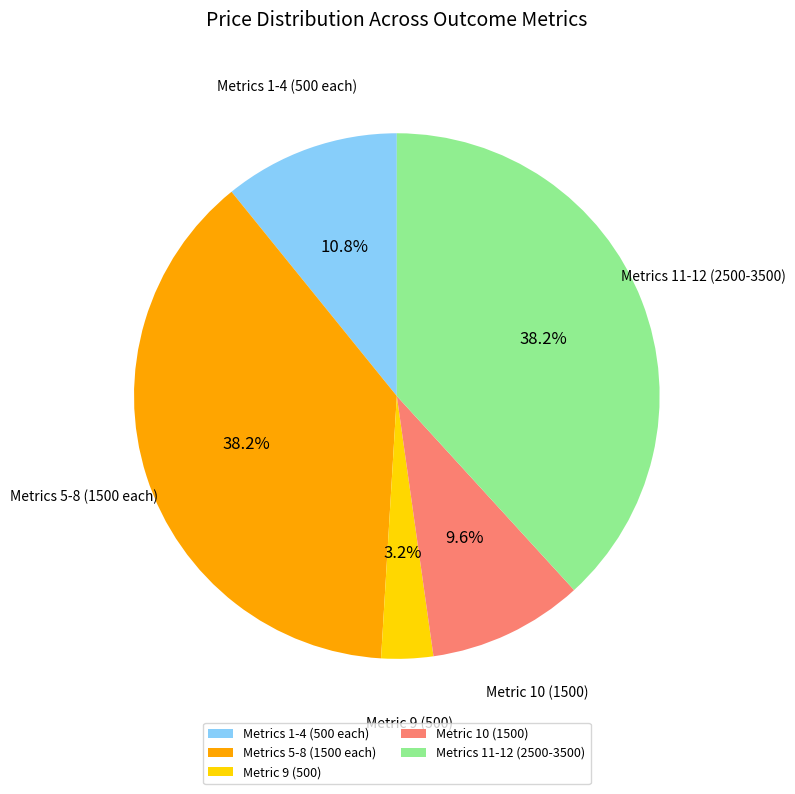

Combined, do Metrics 1-4 (500 each) and Metric 9 (500) account for over 50%?

No